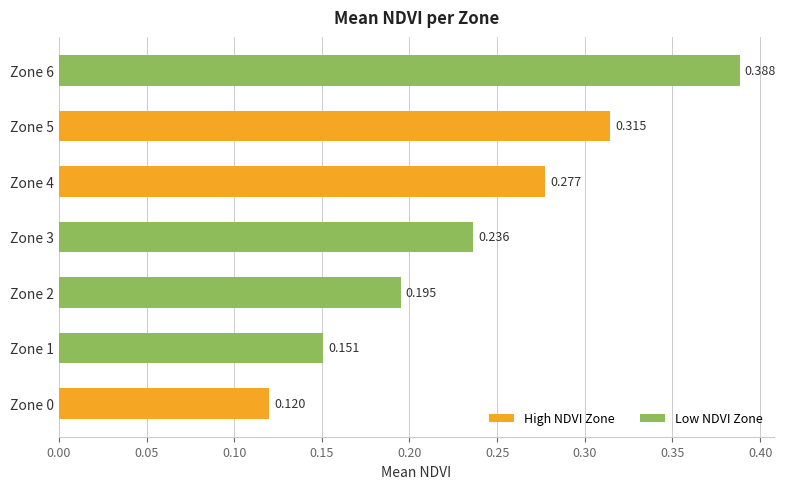

What is the sum of all values?

1.7